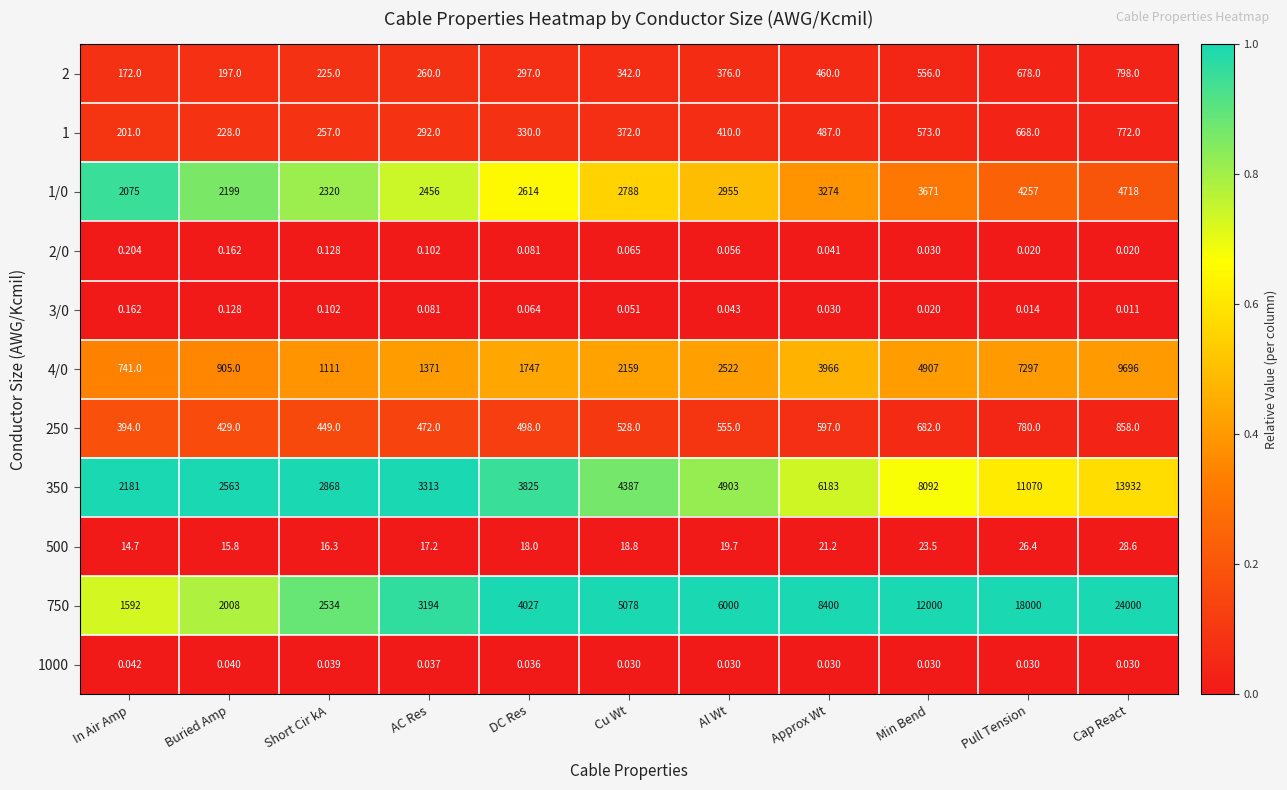

Where is 750 nearest to the value 12796?

Min Bend